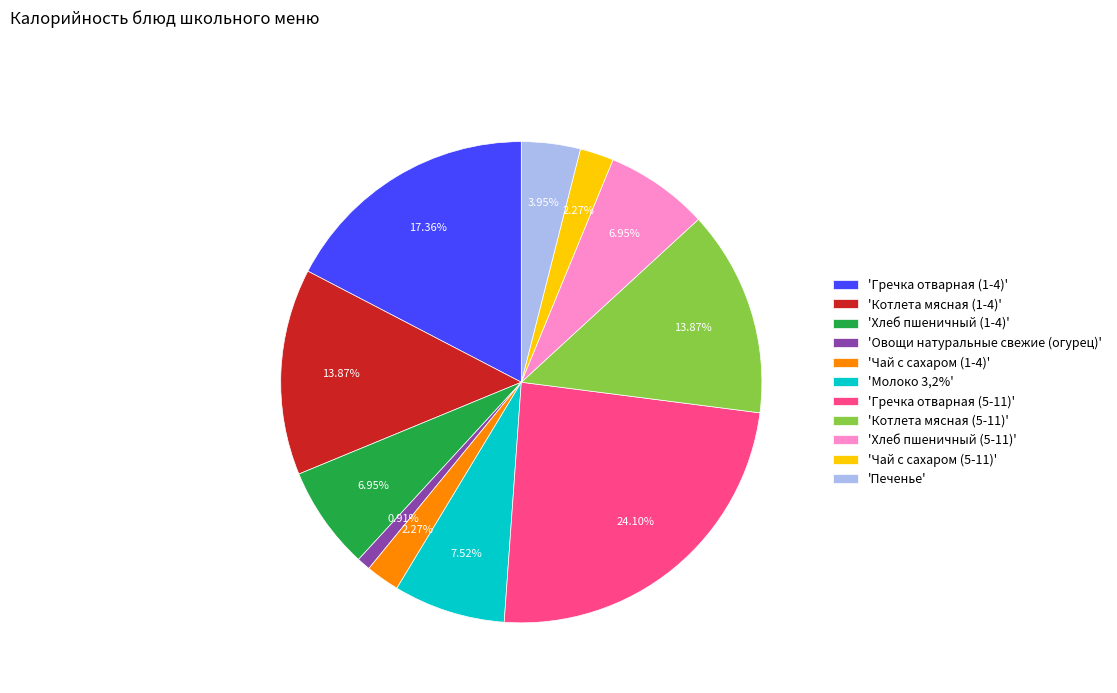

Combined, do 'Хлеб пшеничный (5-11)' and 'Овощи натуральные свежие (огурец)' account for over 50%?

No